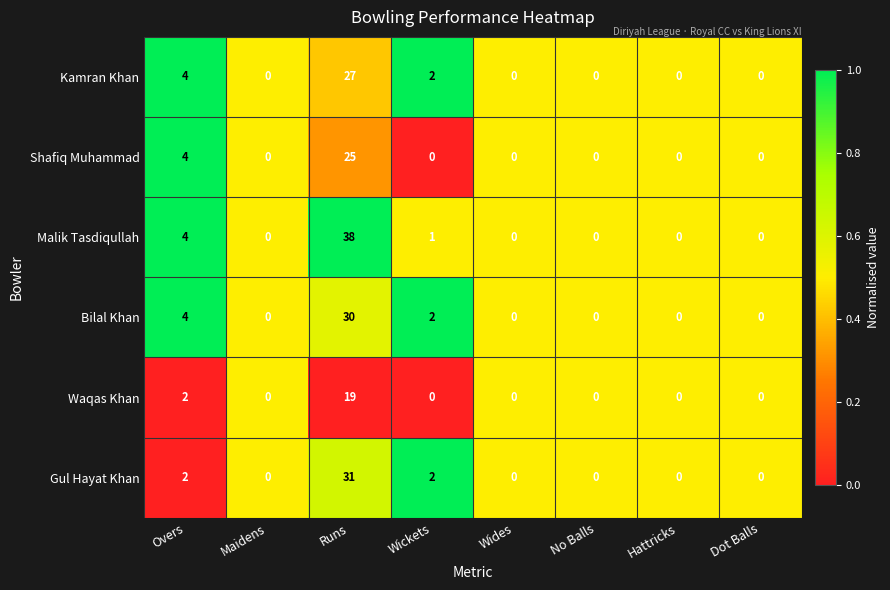

Is it true that Shafiq Muhammad equals 0 at No Balls?

True